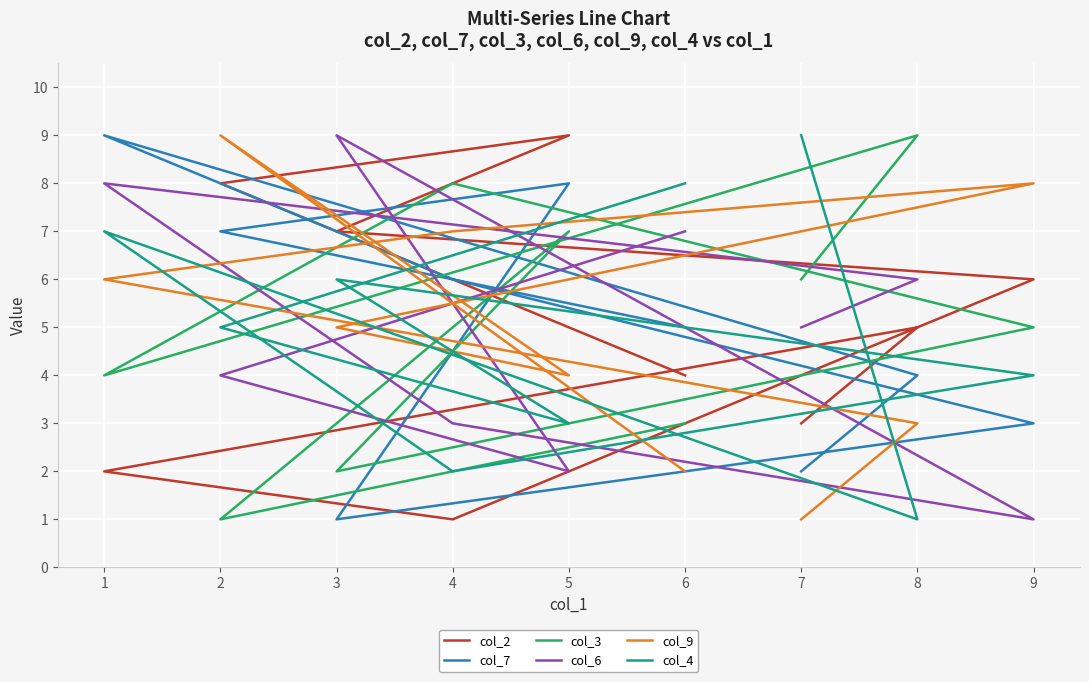

What is the sum of all col_2 values?

45